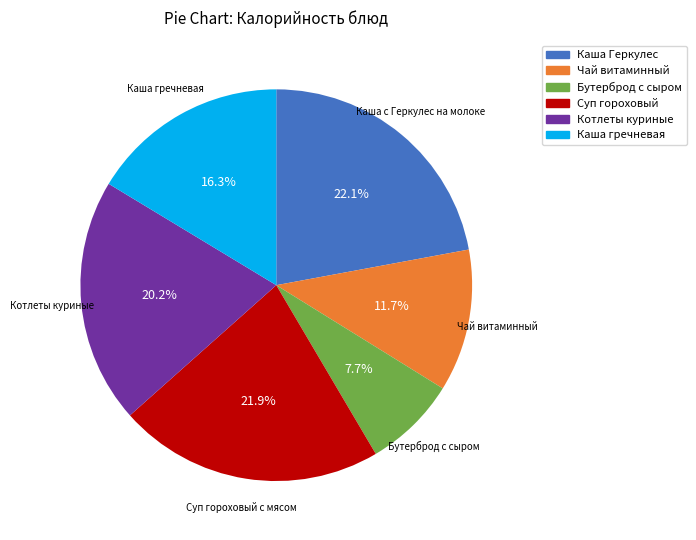

To the nearest percent, what portion does Каша гречневая represent?

16%